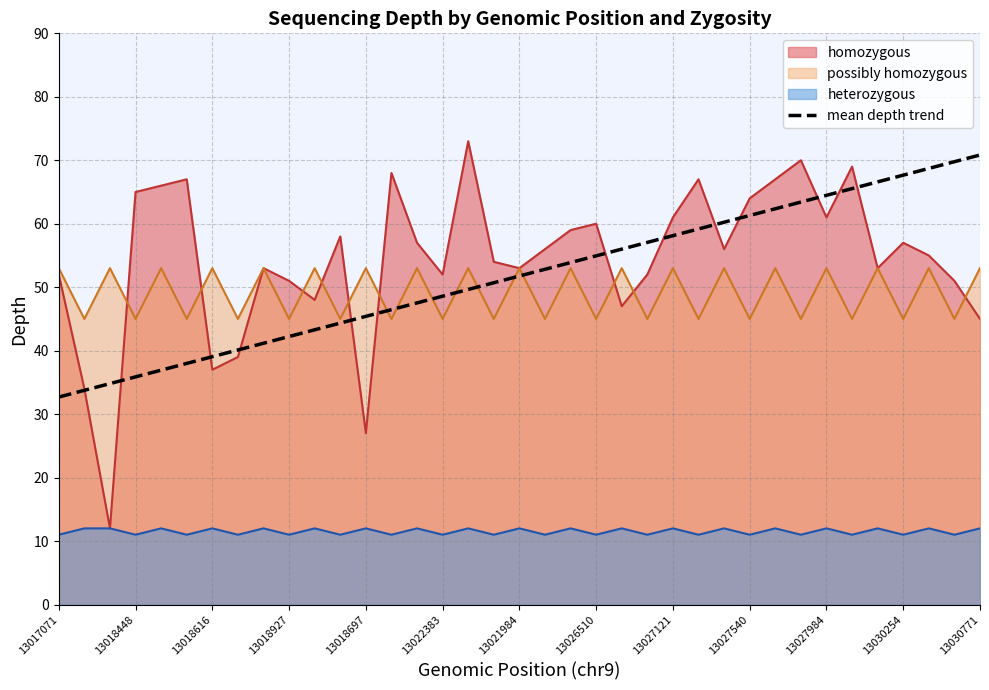

What is the difference between the highest and lowest values at 13018616?

41.0